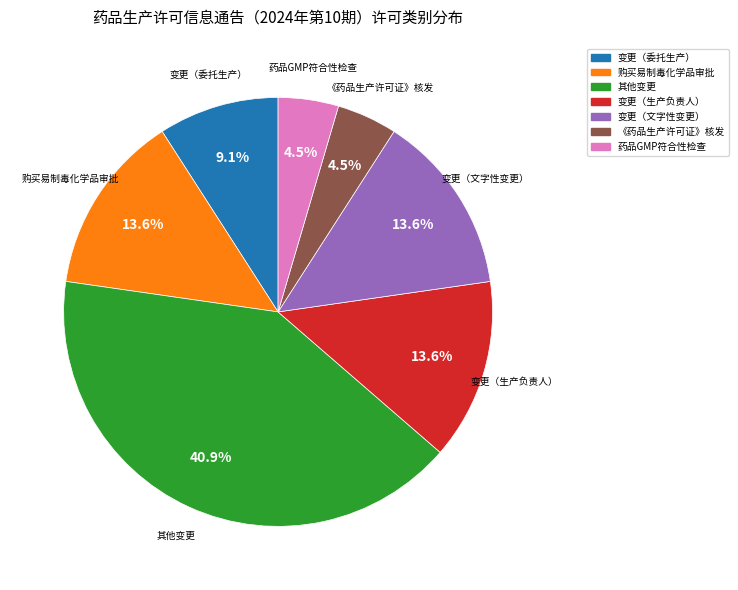

Is there a majority slice in this chart?

No